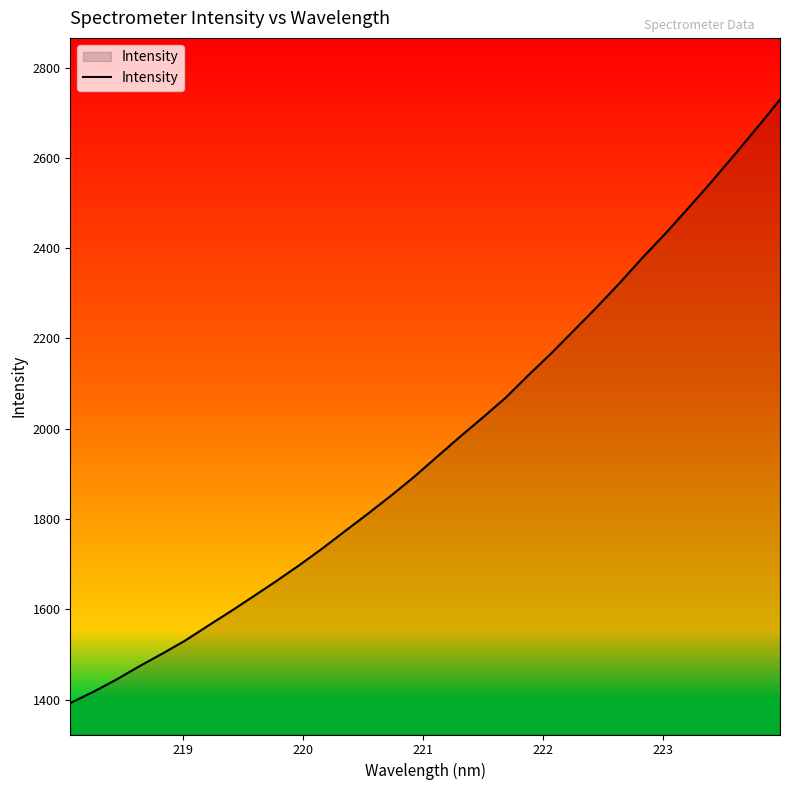

Does the chart display data point markers on the line(s)?

No